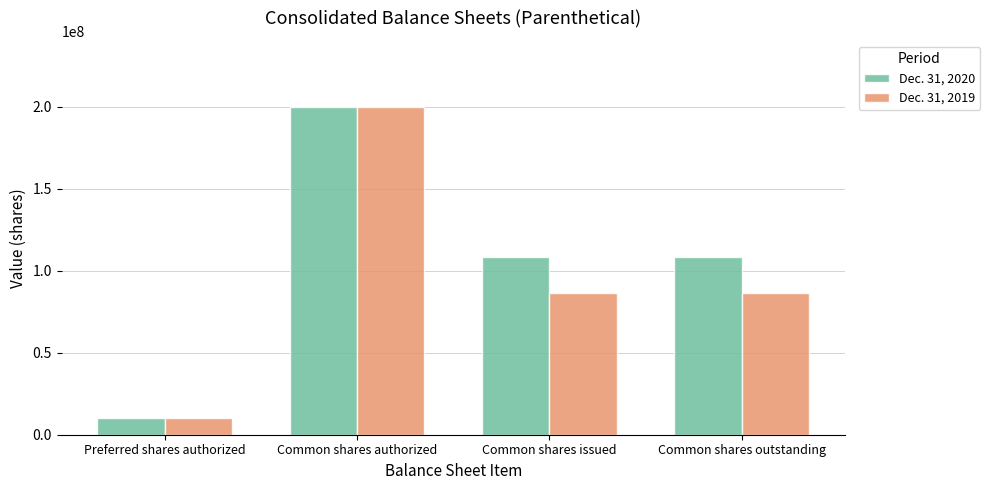

Rank the series by their average value, from highest to lowest.

Dec. 31, 2020, Dec. 31, 2019